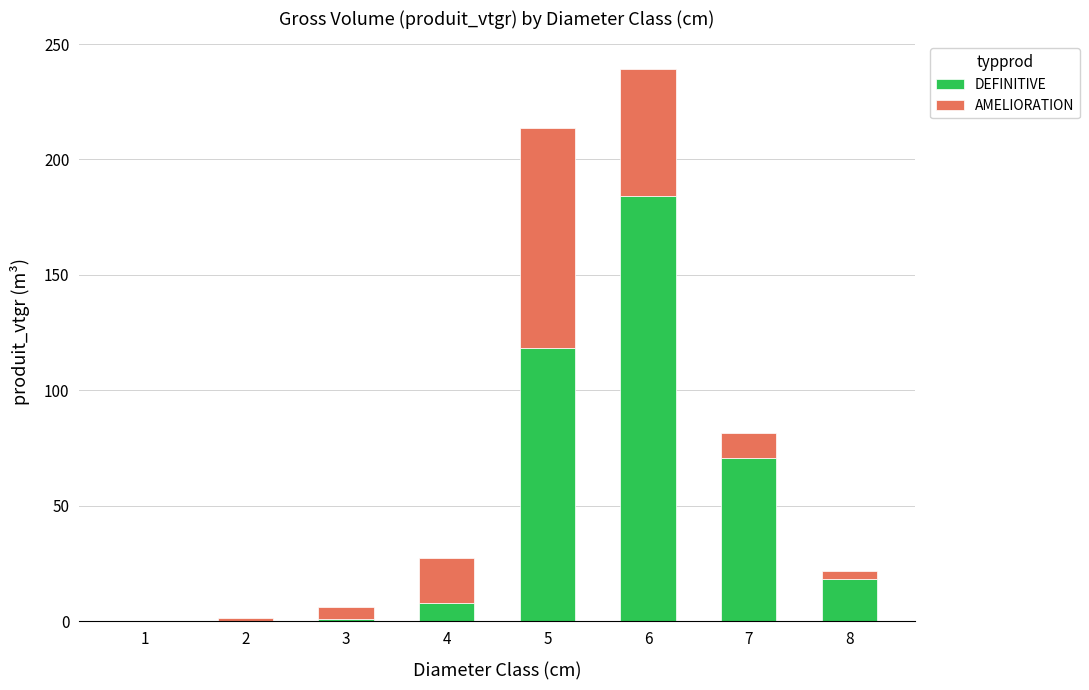

At which category is the sum across all series the highest?

6